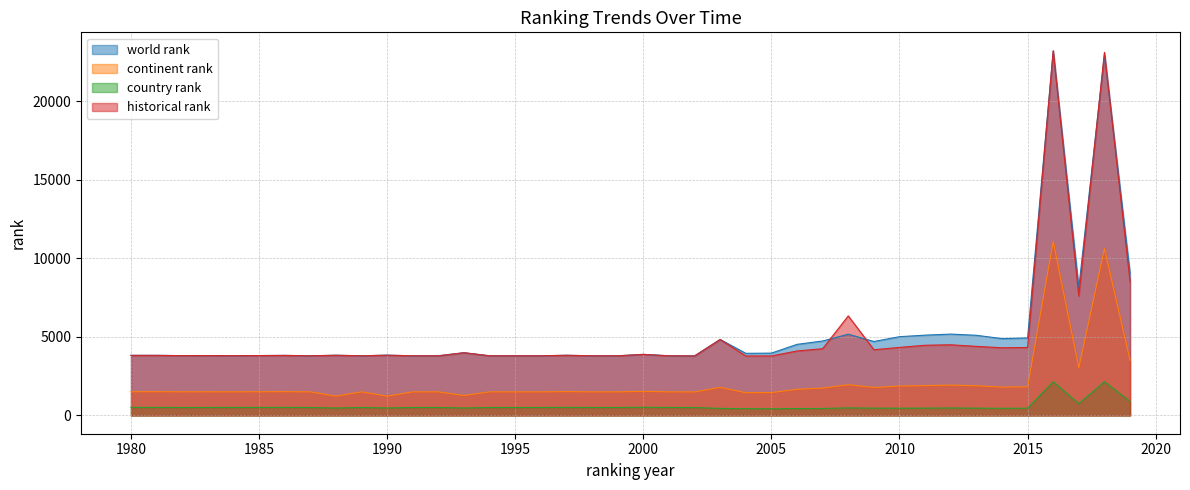

Reading left to right, extract all data points from this chart.

world rank: 1980=3826.0	1981=3826.0	1982=3808.0	1983=3811.0	1984=3804.0	1985=3813.0	1986=3823.0	1987=3799.0	1988=3833.0	1989=3799.0	1990=3838.0	1991=3799.0	1992=3799.0	1993=3994.0	1994=3799.0	1995=3799.0	1996=3799.0	1997=3831.0	1998=3799.0	1999=3799.0	2000=3889.0	2001=3799.0	2002=3790.0	2003=4837.0	2004=3955.0	2005=3968.0	2006=4526.0	2007=4740.0	2008=5173.0	2009=4708.0	2010=5014.0	2011=5112.0	2012=5179.0	2013=5103.0	2014=4892.0	2015=4933.0	2016=23170.0	2017=8132.0	2018=22951.0	2019=9054.0
continent rank: 1980=1515.0	1981=1515.0	1982=1508.0	1983=1509.0	1984=1506.0	1985=1511.0	1986=1516.0	1987=1504.0	1988=1231.0	1989=1504.0	1990=1229.0	1991=1504.0	1992=1504.0	1993=1270.0	1994=1504.0	1995=1504.0	1996=1504.0	1997=1519.0	1998=1504.0	1999=1504.0	2000=1538.0	2001=1504.0	2002=1498.0	2003=1786.0	2004=1449.0	2005=1457.0	2006=1666.0	2007=1745.0	2008=1957.0	2009=1782.0	2010=1871.0	2011=1902.0	2012=1934.0	2013=1893.0	2014=1806.0	2015=1825.0	2016=11071.0	2017=3037.0	2018=10618.0	2019=3517.0
country rank: 1980=514.0	1981=512.0	1982=509.0	1983=510.0	1984=511.0	1985=511.0	1986=513.0	1987=509.0	1988=474.0	1989=509.0	1990=479.0	1991=509.0	1992=509.0	1993=478.0	1994=509.0	1995=509.0	1996=509.0	1997=514.0	1998=509.0	1999=509.0	2000=522.0	2001=509.0	2002=506.0	2003=451.0	2004=433.0	2005=428.0	2006=440.0	2007=447.0	2008=483.0	2009=468.0	2010=463.0	2011=468.0	2012=477.0	2013=466.0	2014=457.0	2015=463.0	2016=2152.0	2017=756.0	2018=2149.0	2019=898.0
historical rank: 1980=3826.0	1981=3826.0	1982=3808.0	1983=3811.0	1984=3804.0	1985=3813.0	1986=3823.0	1987=3799.0	1988=3833.0	1989=3799.0	1990=3838.0	1991=3799.0	1992=3799.0	1993=3994.0	1994=3799.0	1995=3799.0	1996=3799.0	1997=3831.0	1998=3799.0	1999=3799.0	2000=3889.0	2001=3799.0	2002=3790.0	2003=4837.0	2004=3786.0	2005=3787.5	2006=4105.5	2007=4249.0	2008=6336.0	2009=4185.0	2010=4331.5	2011=4469.0	2012=4498.5	2013=4398.5	2014=4309.0	2015=4327.5	2016=23221.5	2017=7602.5	2018=23112.5	2019=8513.5